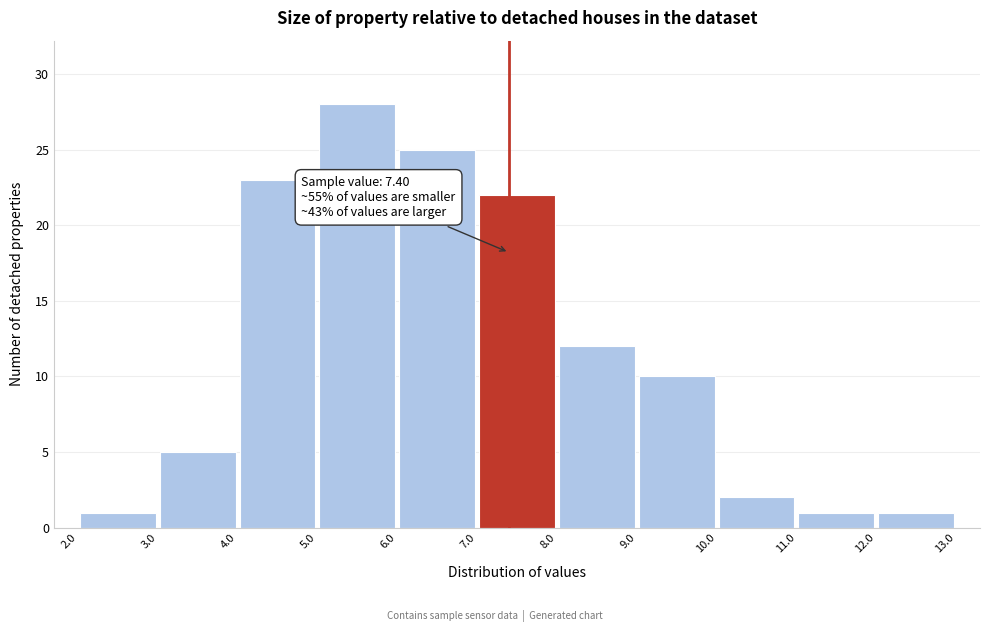

Over which range of the x-axis is the bar tallest?

5.0 to 6.0